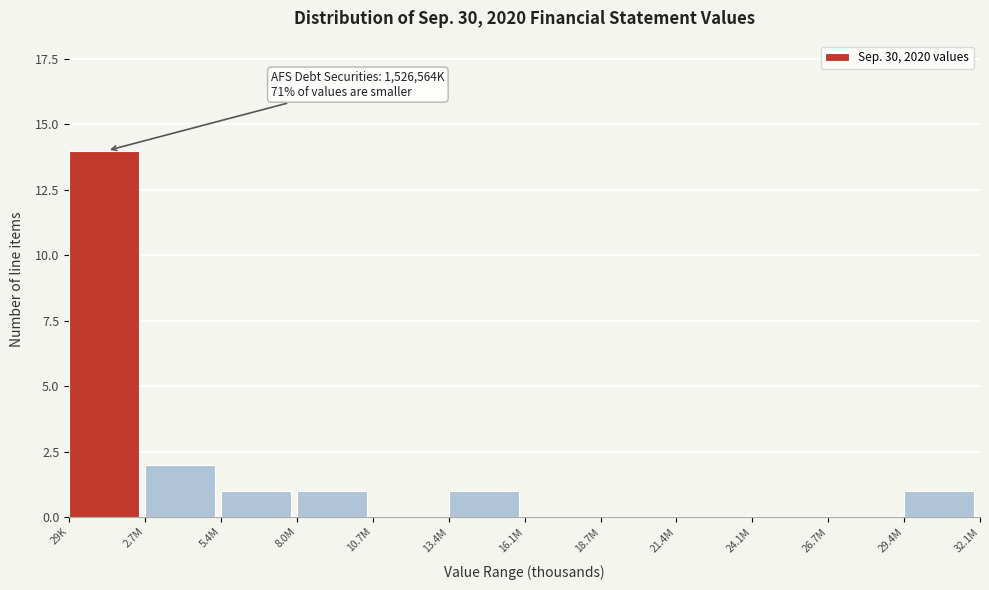

Reading left to right, transcribe all the data shown in this chart.

29K=14	2.7M=2	5.4M=1	8.0M=1	10.7M=0	13.4M=1	16.1M=0	18.7M=0	21.4M=0	24.1M=0	26.7M=0	29.4M=1